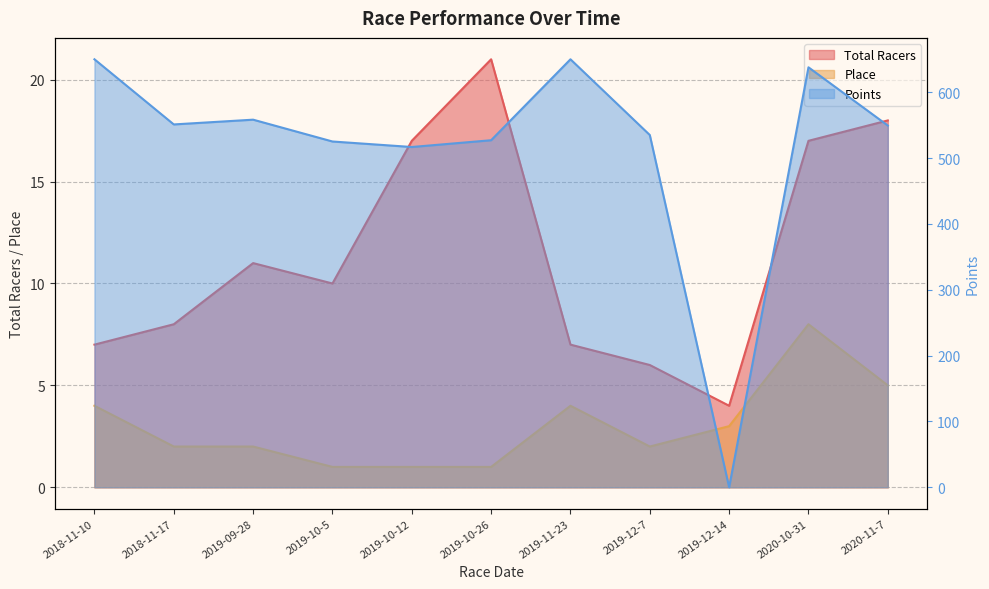

What is the difference between the maximum and minimum values in the Total Racers series?

17.0